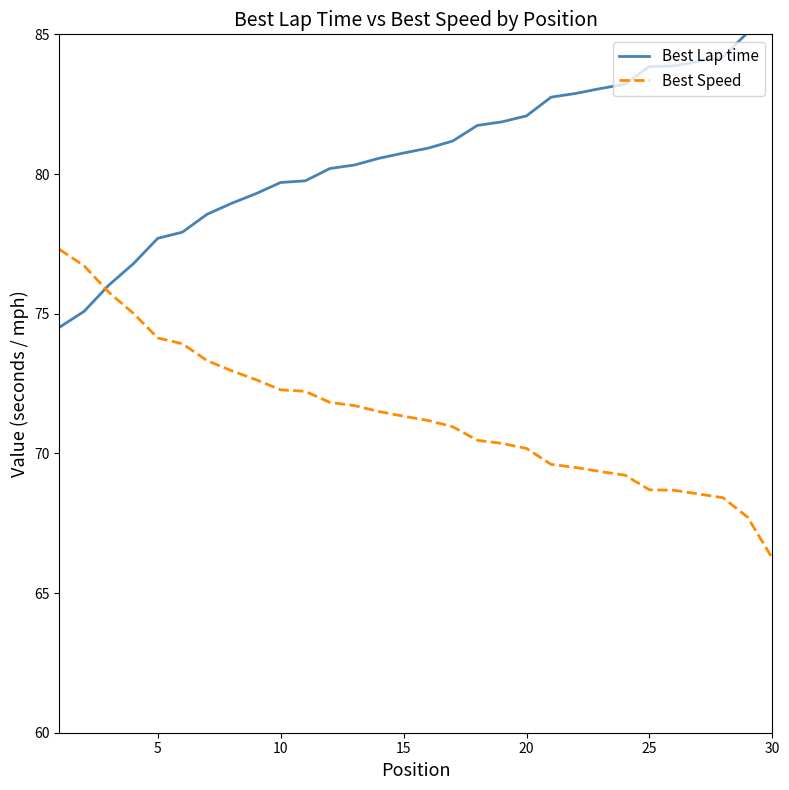

True or false: Best Lap time and Best Speed intersect in this chart.

True